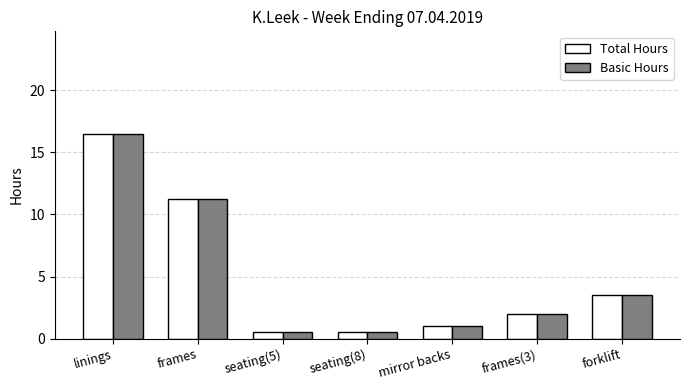

What is the highest value of the Total Hours series?

16.5